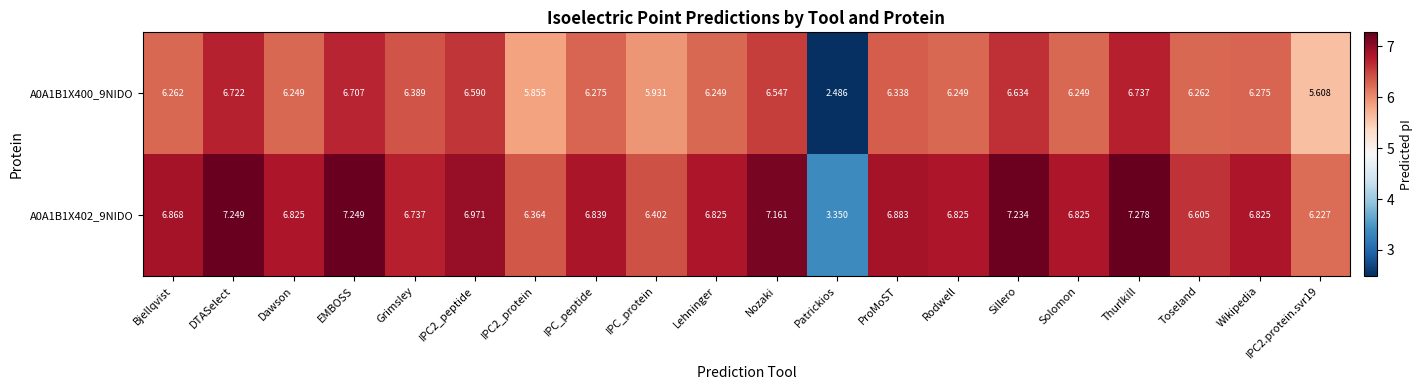

Where does the A0A1B1X402_9NIDO series first go above 6?

Bjellqvist